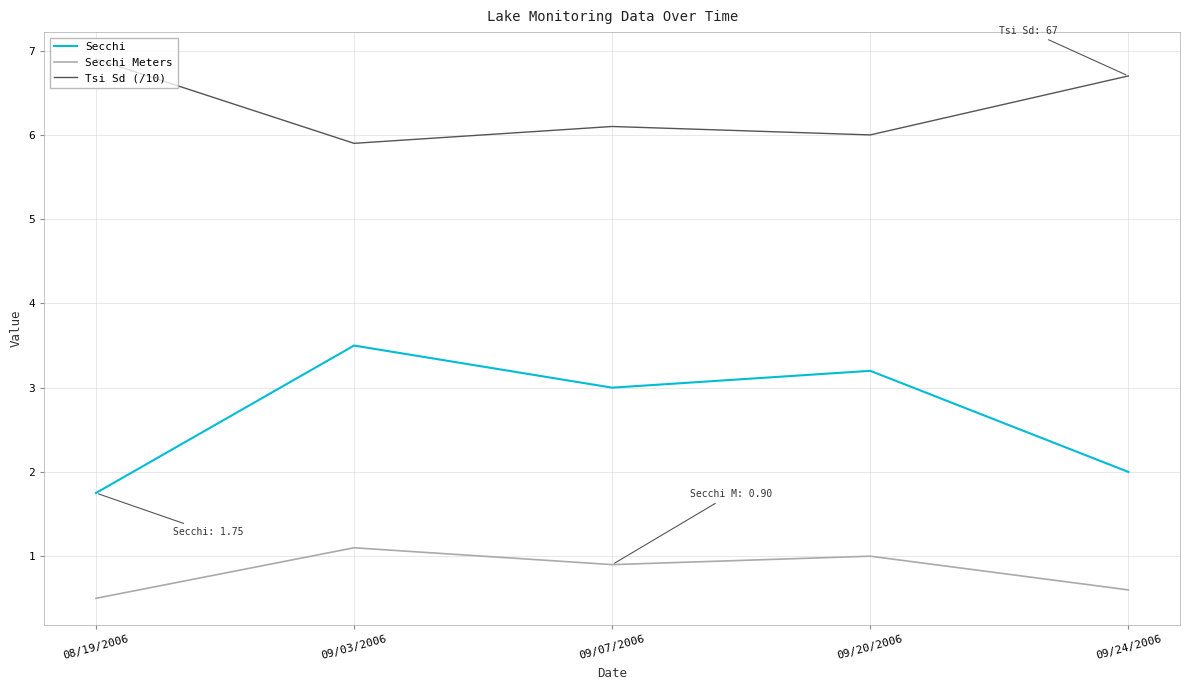

What is the spread (max minus min) of values at 09/03/2006?

4.8